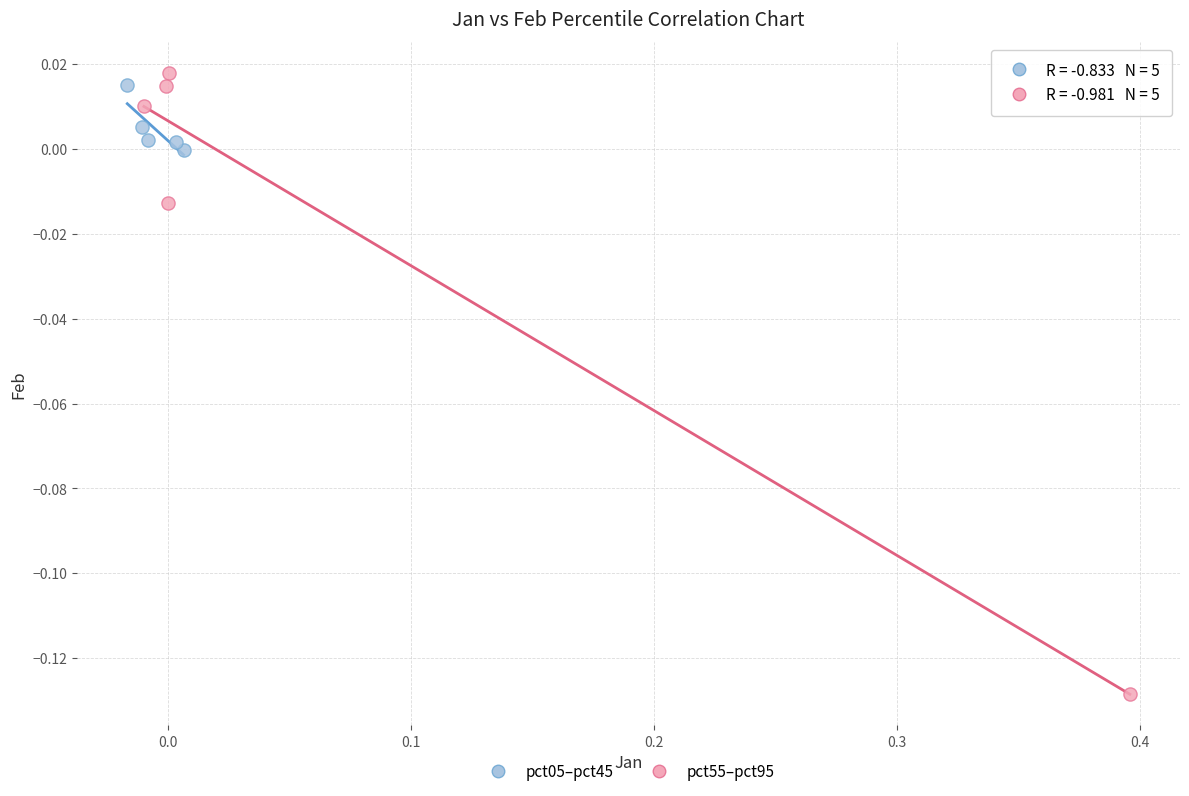

Which series contains the lowest Y value?

pct55–pct95